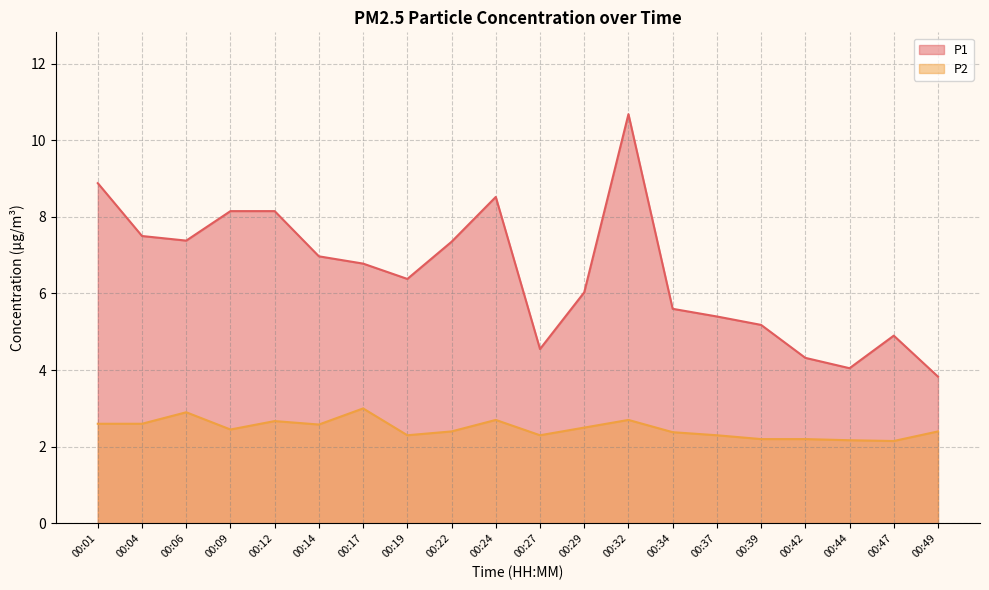

The P2 series shows 2.6 at 00:04. True or false?

True